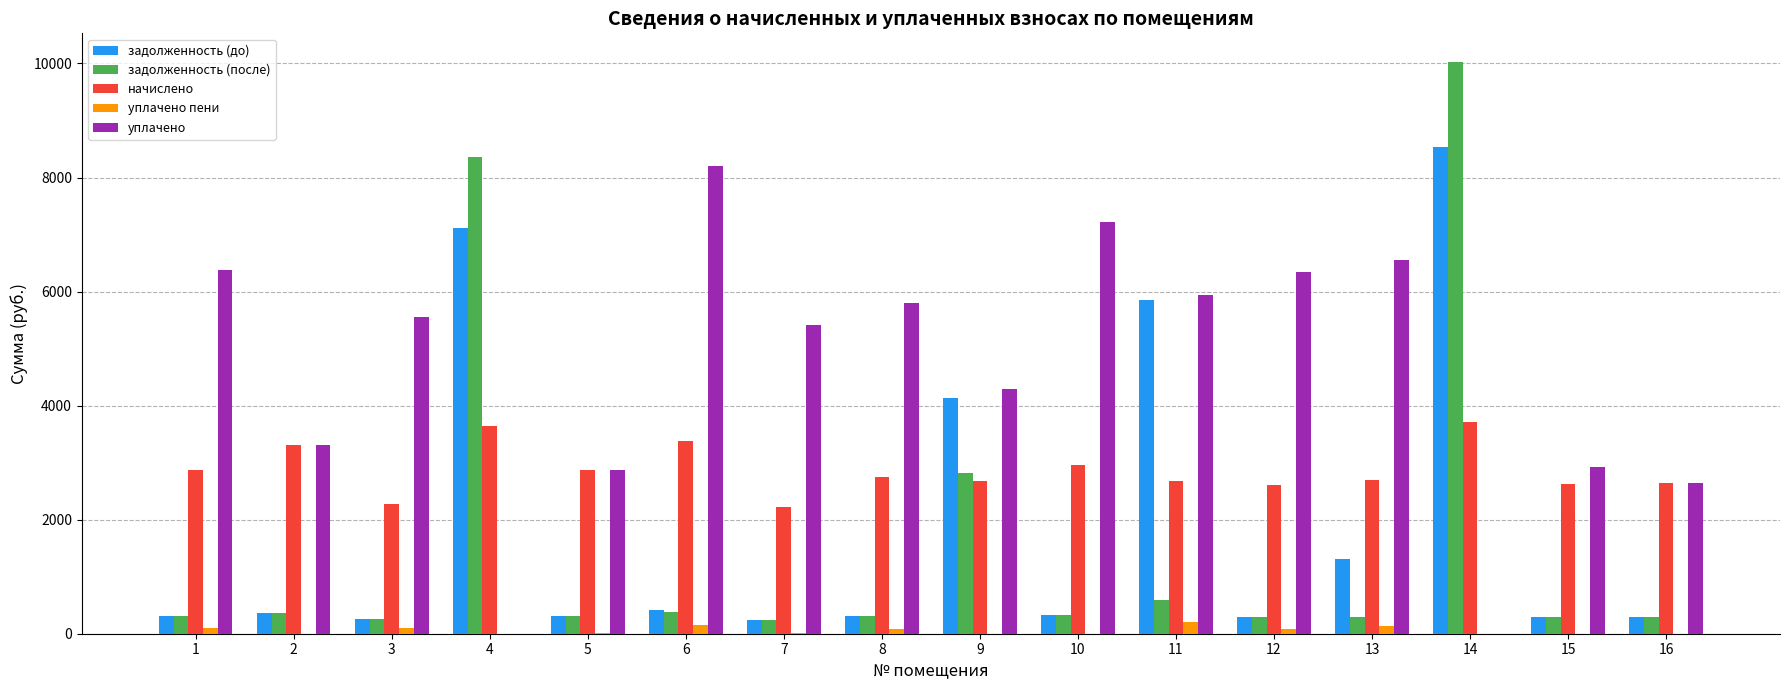

How many distinct data groups are displayed?

5